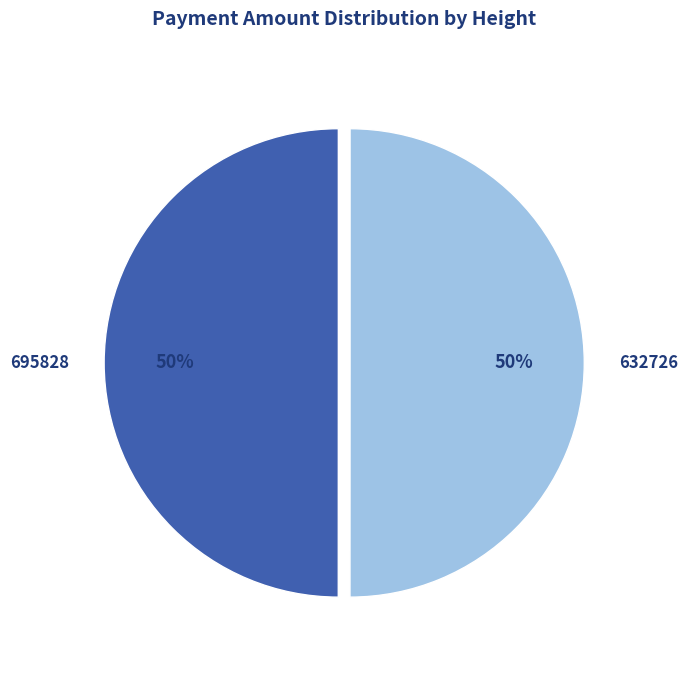

The 695828 slice represents 50% of the pie. True or false?

True